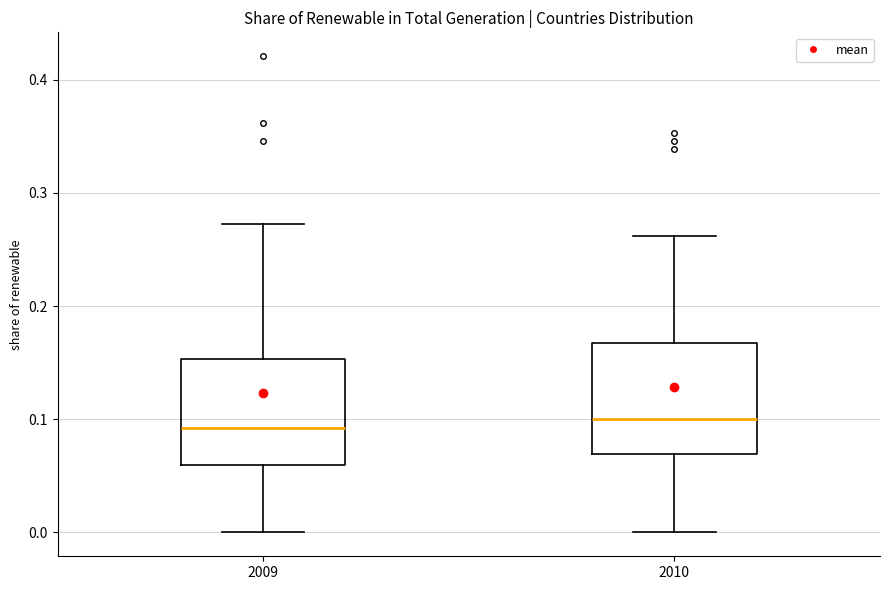

Reading left to right, read every box against the y-axis: the position of its median line, the range the box covers, and the ends of its whiskers. The values are not printed on the chart, so give them approximately, as read against the axis.

2009: median 0.09, box 0.06 to 0.15, whiskers 0.00 to 0.27
2010: median 0.10, box 0.07 to 0.17, whiskers 0.00 to 0.26